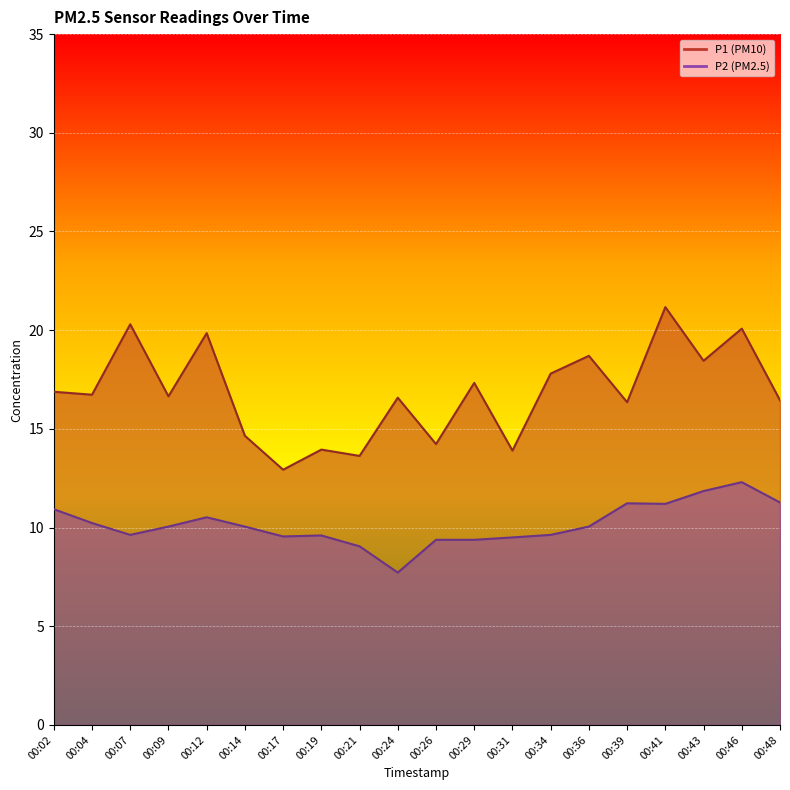

How many interior local peaks does the P1 series have?

8